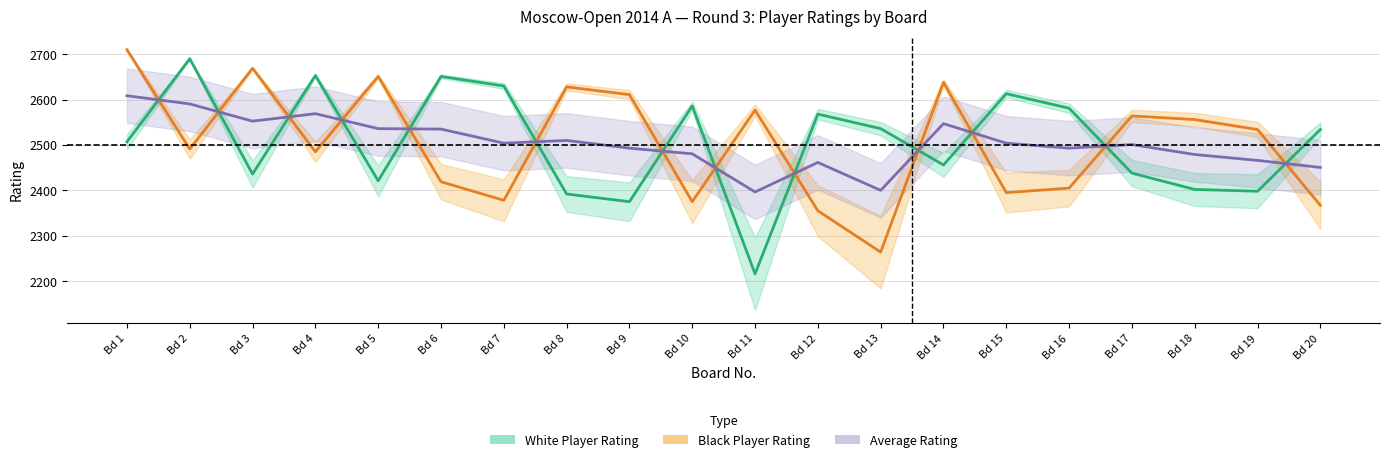

Which series ends up on top after the final intersection of Black Player Rating and Average Rating?

Average Rating